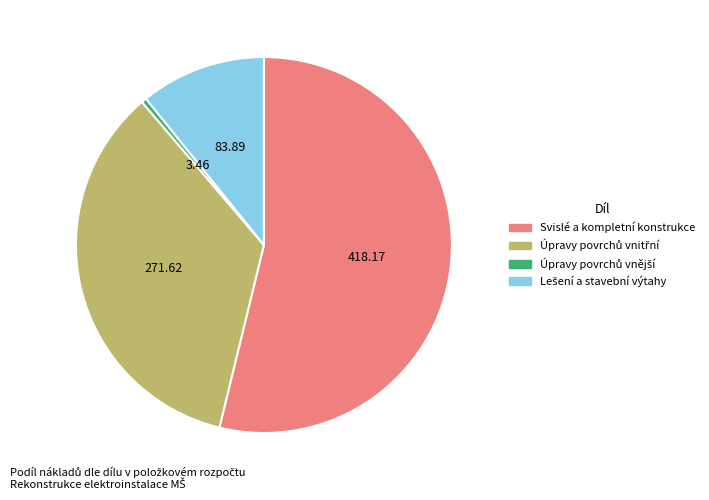

Which slice is the largest?

Svislé a kompletní konstrukce